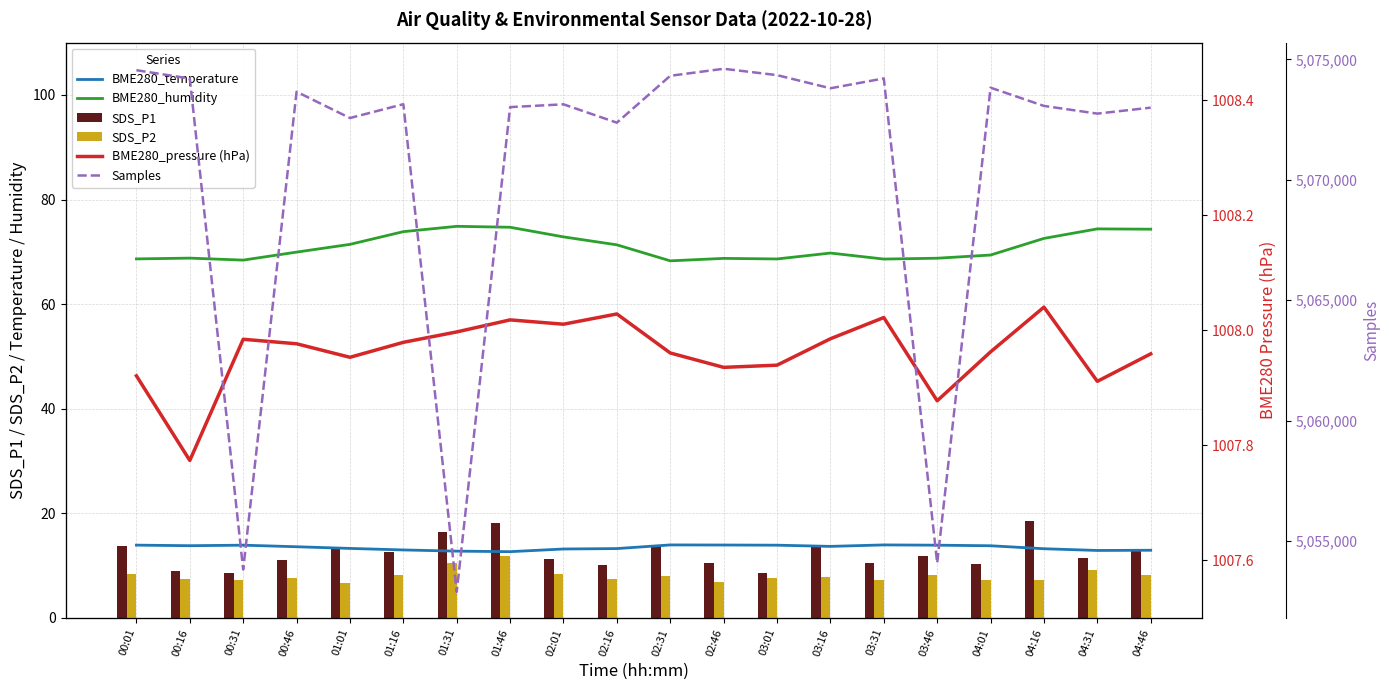

How many data points in SDS_P2 are above 7?

18